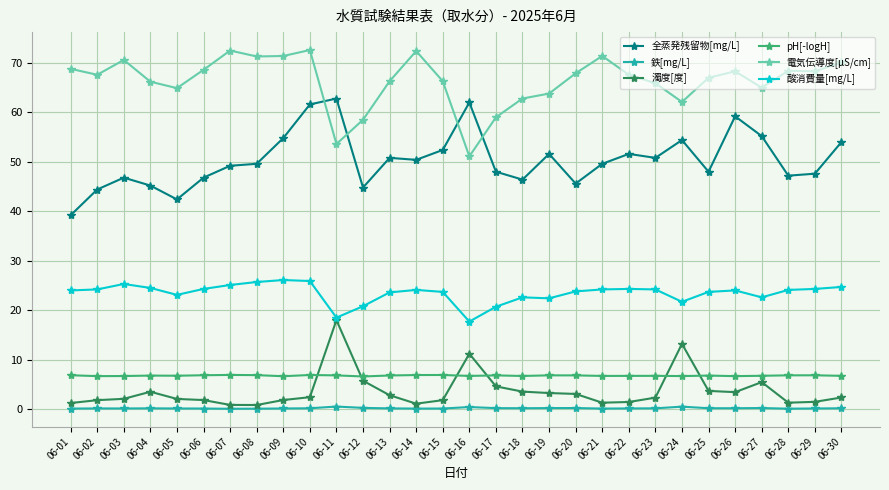

Does the chart have visible grid lines?

Yes